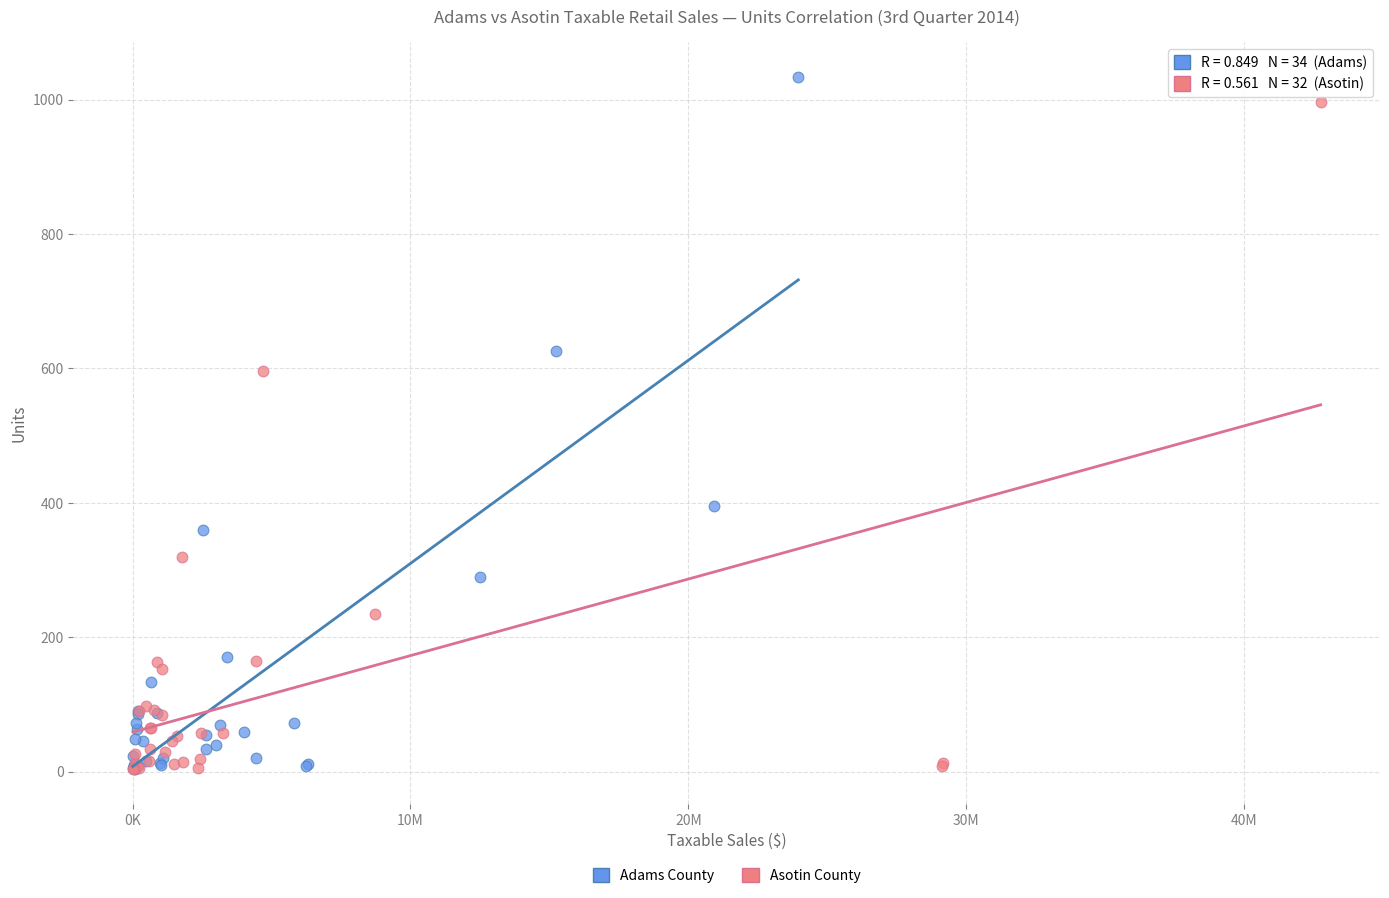

Which series has the largest Y range (max minus min)?

Adams County